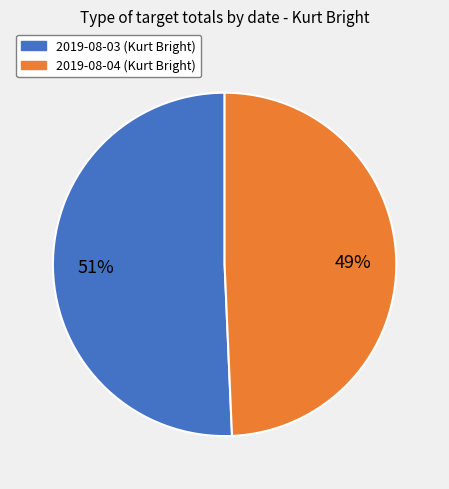

Is there a majority slice in this chart?

Yes